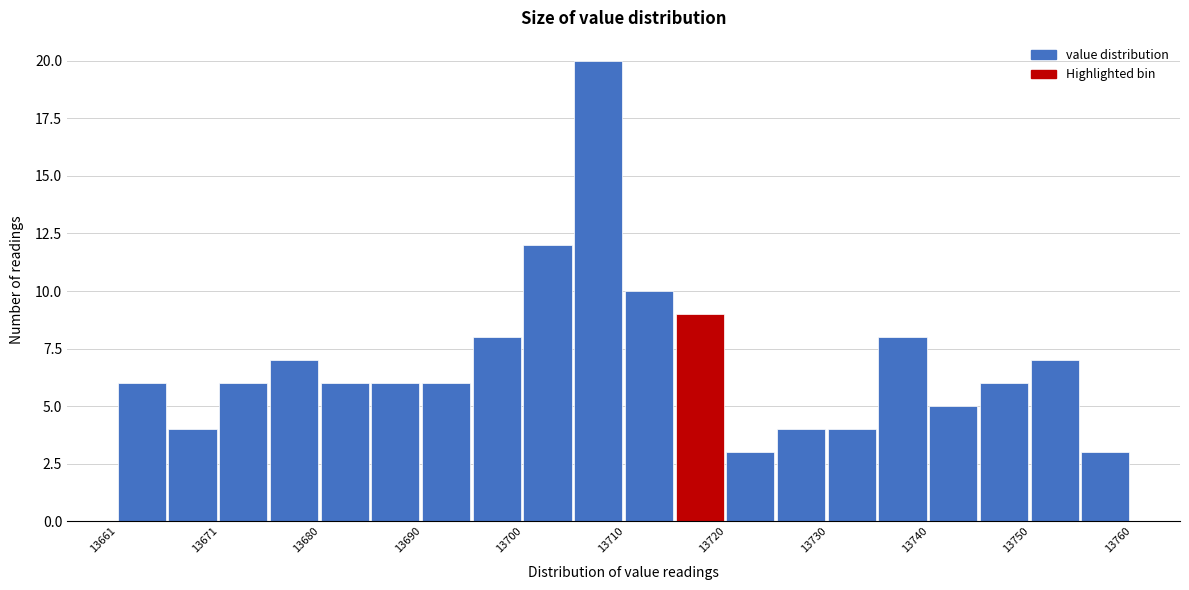

What is the height of the bar covering 13671 to 13676 on the x-axis? Neither the bar edges nor the heights are printed on the chart, so give them approximately, as read against the axes.

6